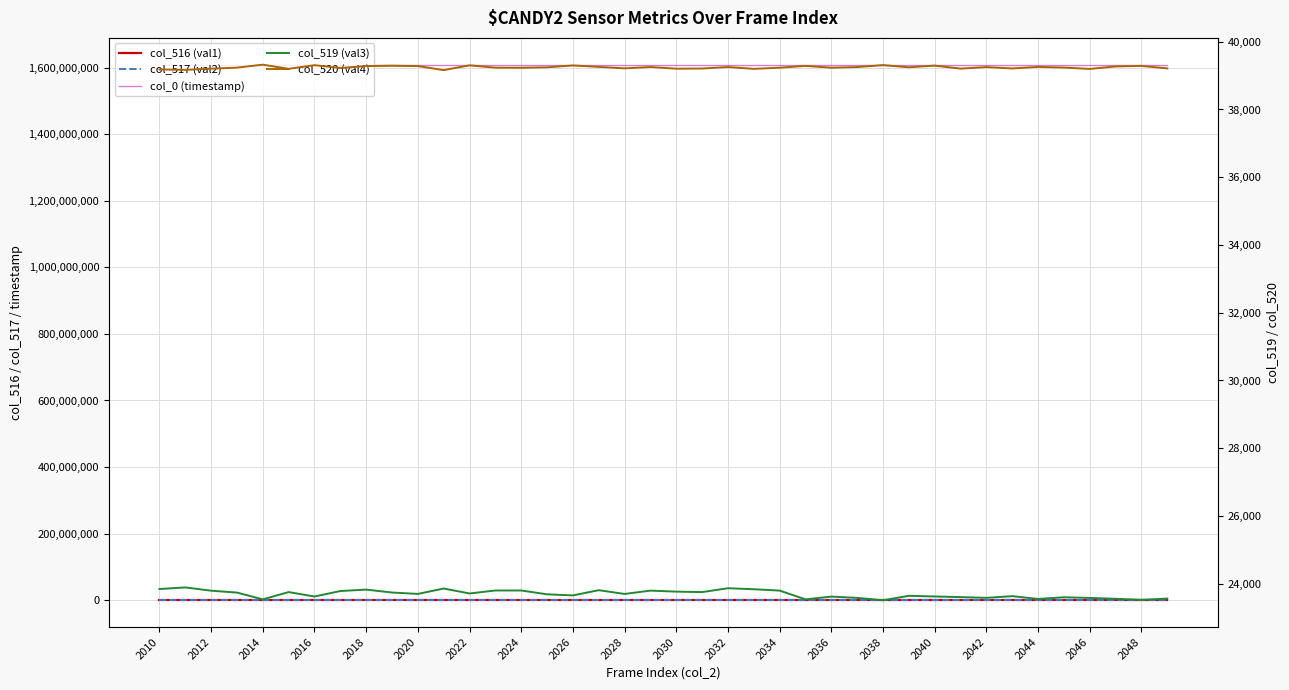

Reading left to right, extract all data points from this chart.

col_516 (val1): 2510.0	2474.0	2537.0	2562.0	2674.0	2582.0	2605.0	2527.0	2427.0	2504.0	2554.0	2515.0	2520.0	2501.0	2504.0	2603.0	2580.0	2468.0	2623.0	2485.0	2565.0	2573.0	2414.0	2499.0	2505.0	2710.0	2682.0	2700.0	2714.0	2646.0	2617.0	2724.0	2700.0	2691.0	2728.0	2698.0	2758.0	2710.0	2724.0	2761.0
col_517 (val2): 2509.0	2474.0	2537.0	2562.0	2674.0	2582.0	2605.0	2527.0	2427.0	2502.0	2553.0	2515.0	2520.0	2500.0	2504.0	2602.0	2580.0	2468.0	2622.0	2485.0	2565.0	2572.0	2413.0	2498.0	2504.0	2710.0	2680.0	2699.0	2713.0	2645.0	2617.0	2724.0	2700.0	2691.0	2727.0	2697.0	2756.0	2707.0	2722.0	2761.0
col_0 (timestamp): 1608530410.7	1608530424.7	1608530438.5	1608530452.4	1608530466.2	1608530480.0	1608530493.9	1608530507.7	1608530521.5	1608530535.3	1608530549.3	1608530563.3	1608530577.1	1608530591.0	1608530605.0	1608530618.8	1608530632.8	1608530646.6	1608530660.4	1608530674.4	1608530688.2	1608530702.1	1608530716.0	1608530730.0	1608530744.0	1608530758.0	1608530771.8	1608530785.8	1608530799.8	1608530813.8	1608530827.8	1608530841.6	1608530855.5	1608530869.3	1608530883.1	1608530897.1	1608530911.1	1608530925.1	1608530939.1	1608530953.0
col_519 (val3): 23843.0	23891.0	23794.0	23738.0	23538.0	23753.0	23622.0	23784.0	23826.0	23740.0	23699.0	23858.0	23712.0	23800.0	23800.0	23687.0	23655.0	23809.0	23698.0	23796.0	23766.0	23753.0	23867.0	23837.0	23797.0	23538.0	23620.0	23582.0	23511.0	23643.0	23623.0	23605.0	23583.0	23633.0	23550.0	23600.0	23580.0	23554.0	23524.0	23561.0
col_520 (val4): 39182.0	39170.0	39204.0	39235.0	39323.0	39200.0	39308.0	39224.0	39282.0	39291.0	39282.0	39162.0	39303.0	39234.0	39231.0	39245.0	39300.0	39258.0	39214.0	39254.0	39204.0	39209.0	39254.0	39199.0	39233.0	39287.0	39233.0	39253.0	39310.0	39246.0	39295.0	39206.0	39252.0	39211.0	39257.0	39237.0	39197.0	39271.0	39287.0	39213.0